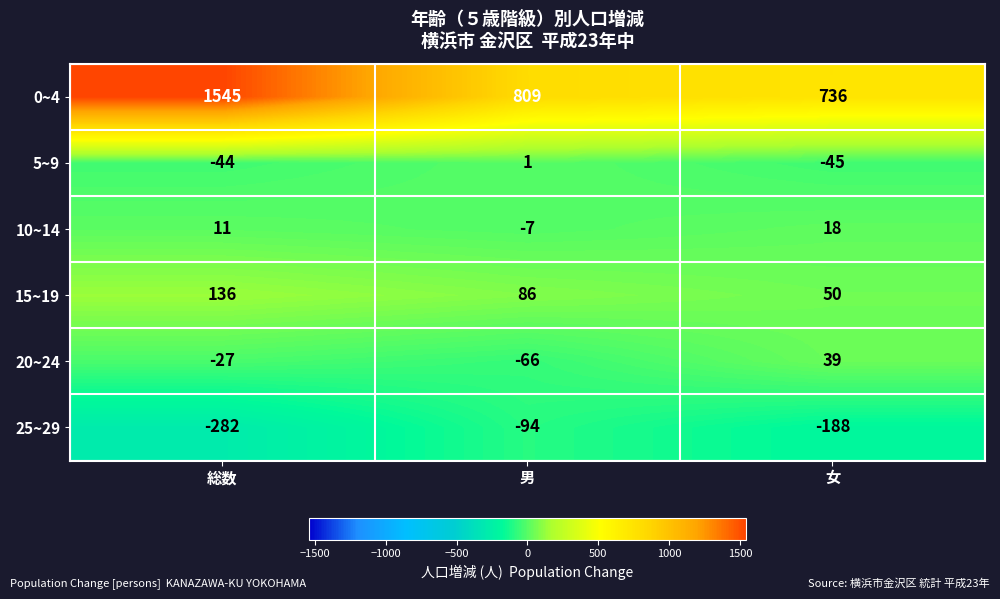

Reading left to right, transcribe all the data shown in this chart.

0~4: 1545	809	736
5~9: -44	1	-45
10~14: 11	-7	18
15~19: 136	86	50
20~24: -27	-66	39
25~29: -282	-94	-188